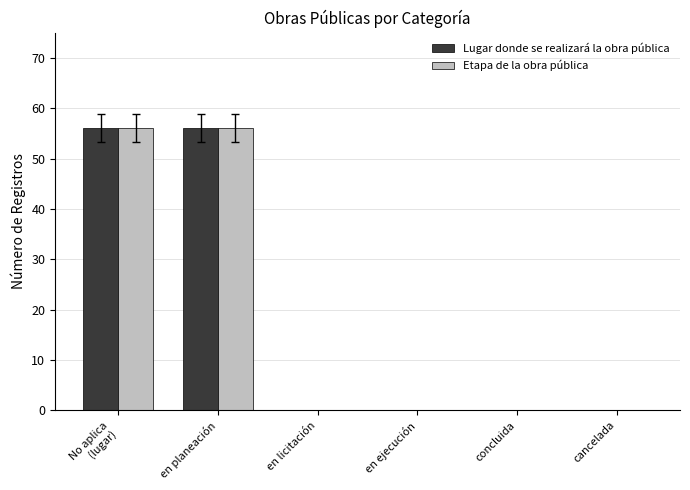

What is the sum of all Etapa de la obra pública values?

112